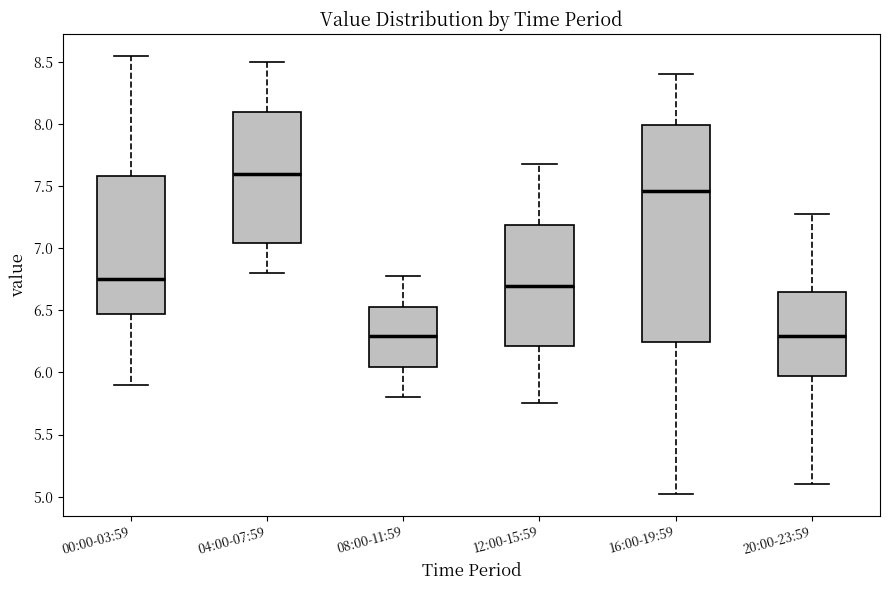

Comparing the boxes themselves (not the whiskers), which one is the tallest?

16:00-19:59